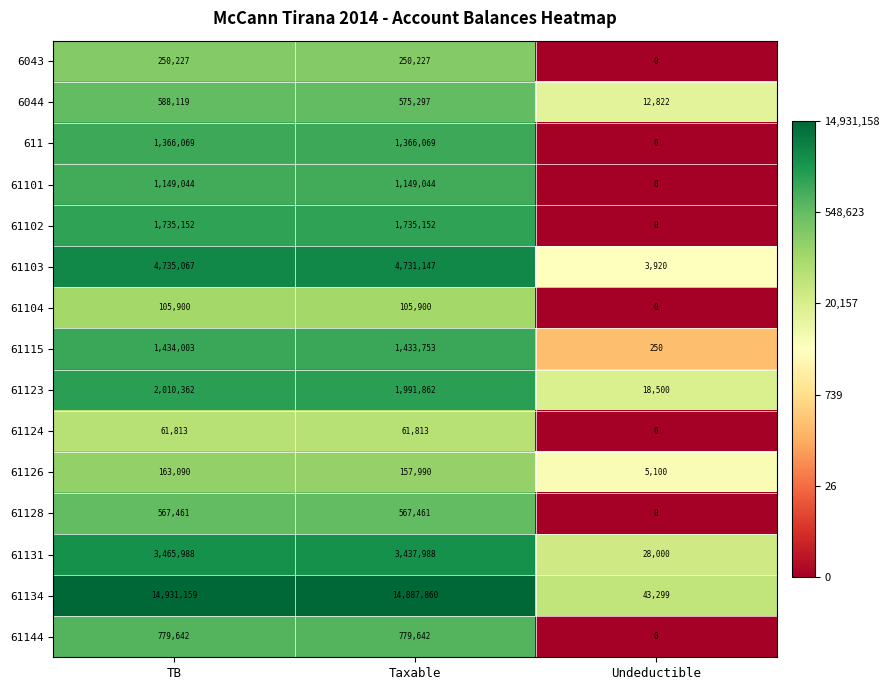

How many distinct data groups are displayed?

15